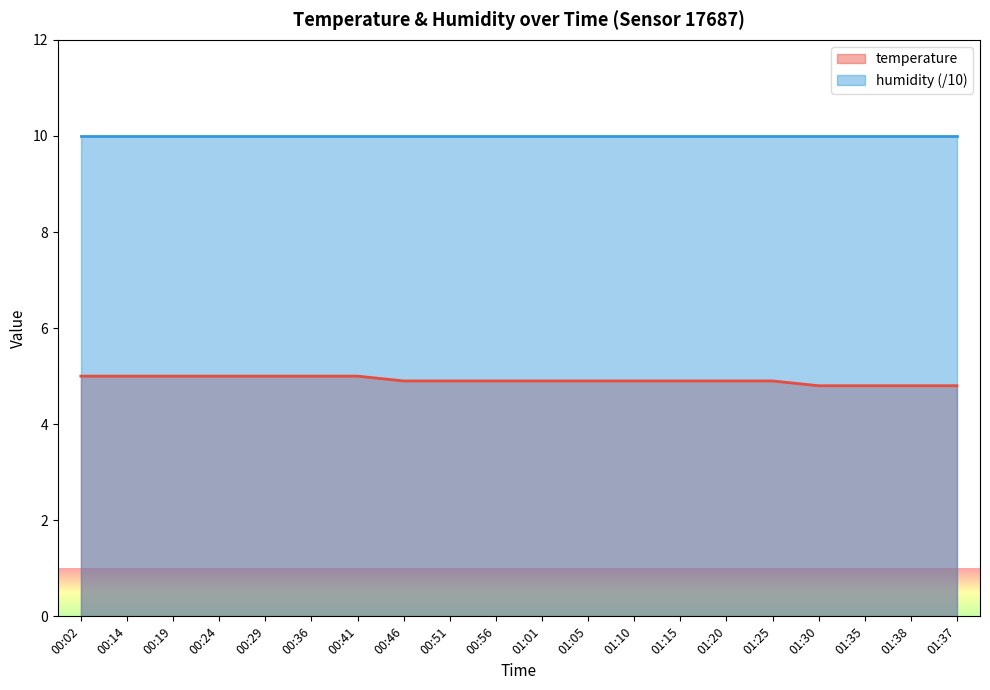

What is the value of the 10th point from the left?

4.9